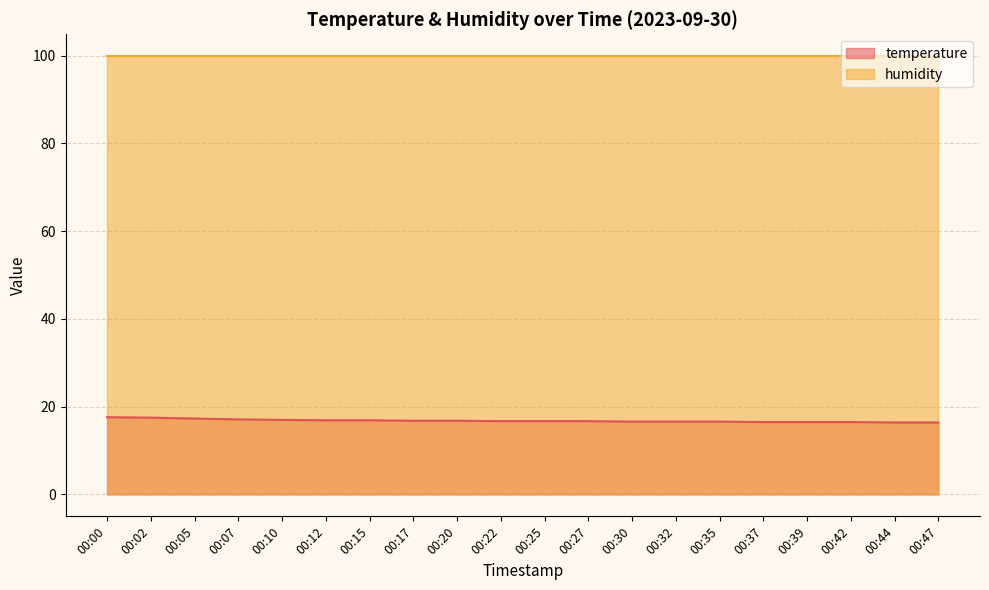

Which category has the highest value across all series?

00:00